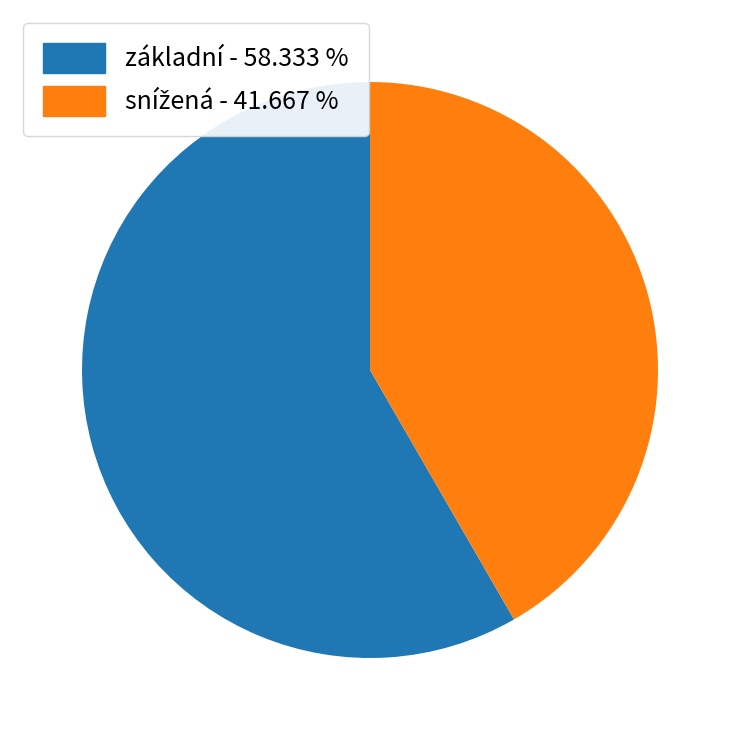

Which category has the biggest portion of the pie?

základní - 58.333 %